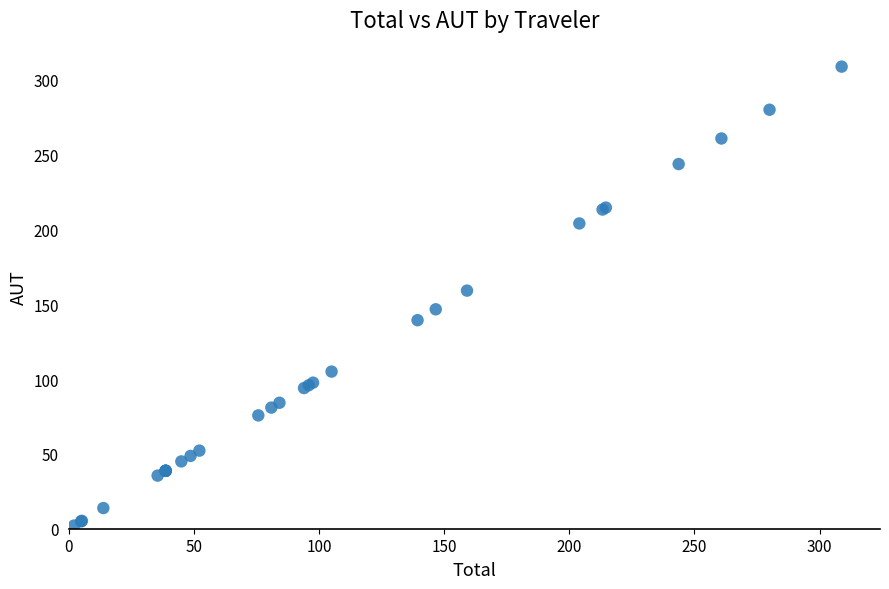

What Y value in the scatter plot is closest to 155?

159.1